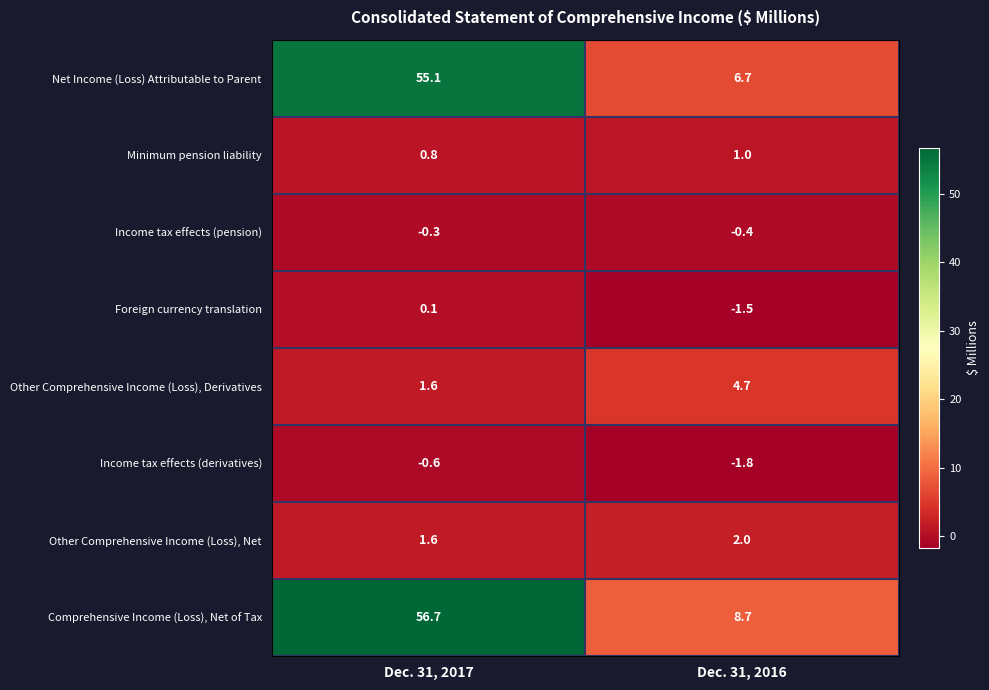

What is the greatest value displayed?

56.7